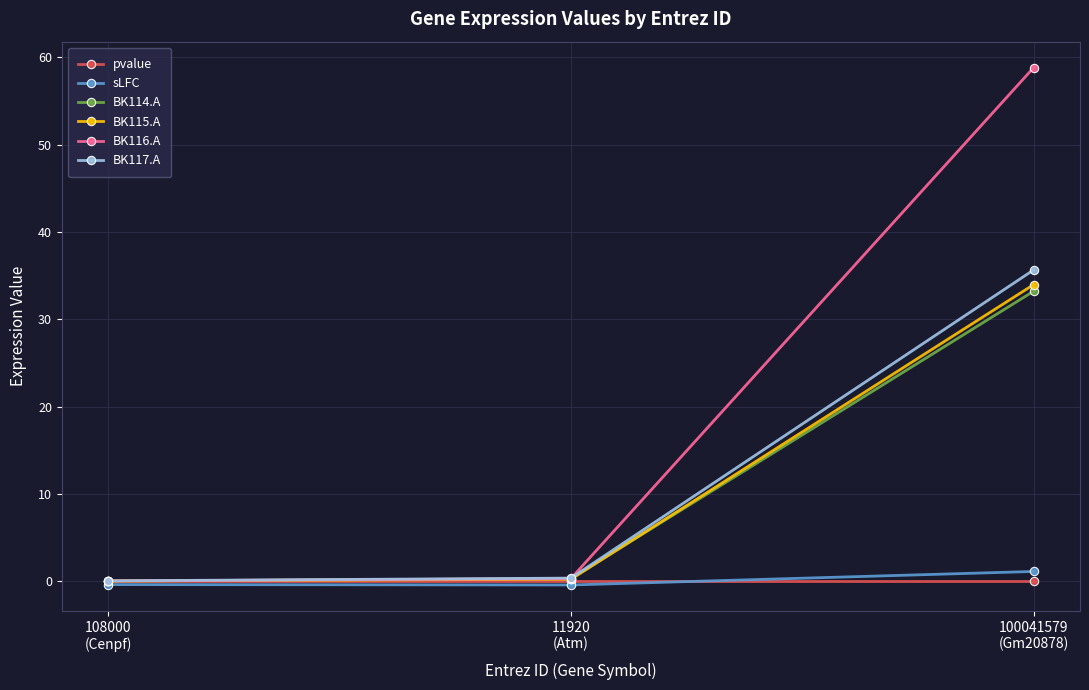

Which series has the widest spread of values?

BK116.A